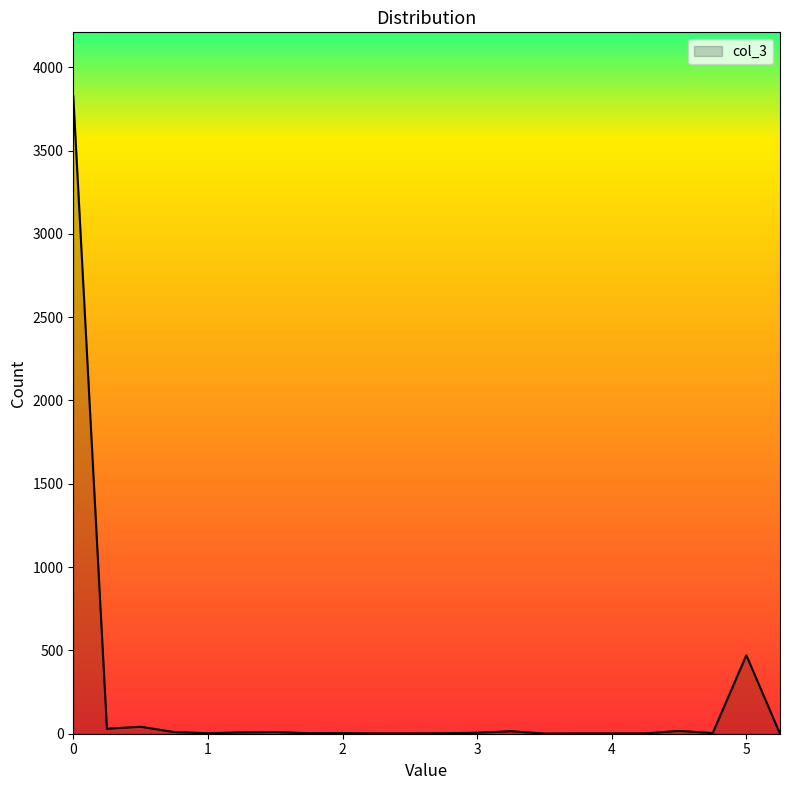

How many lines are shown in the chart?

1